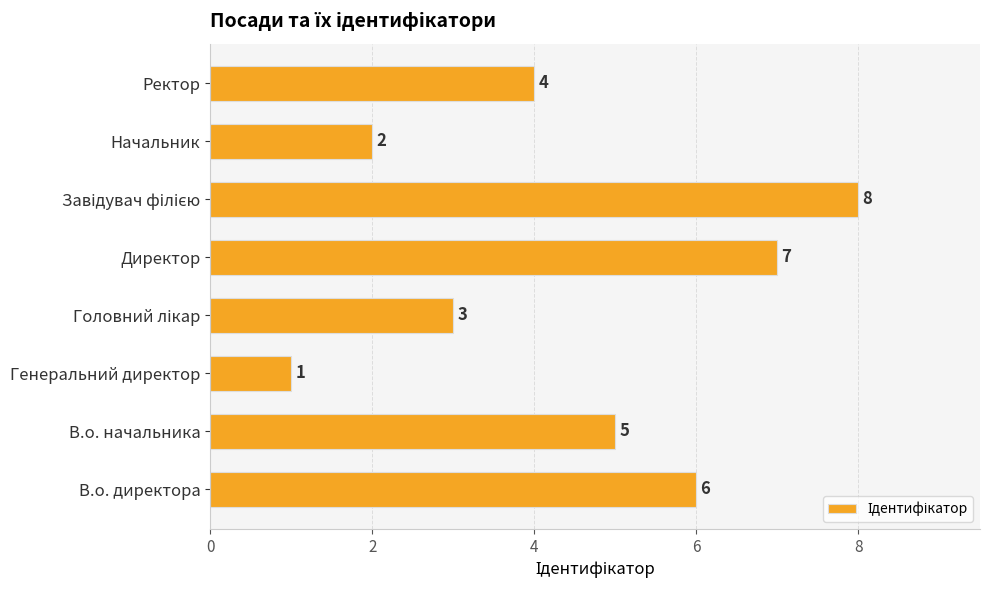

Between Директор and Ректор, which is larger?

Директор